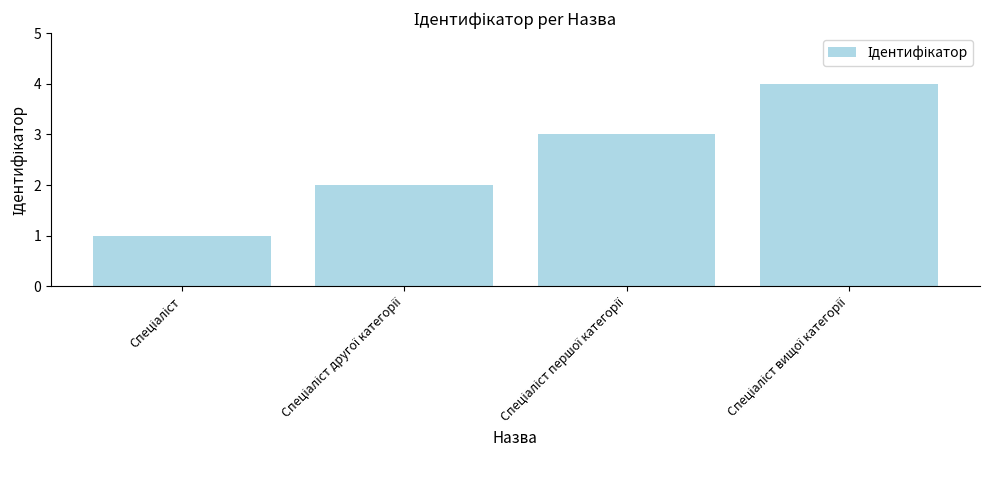

What is the sum of all values?

10